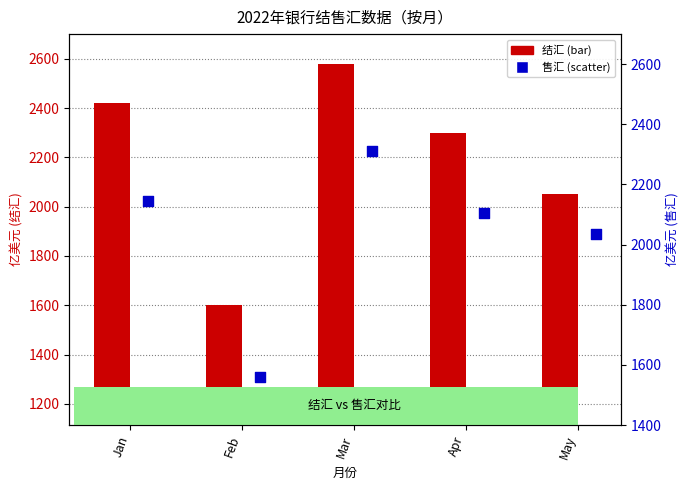

What are all the series names shown in the legend?

结汇, 售汇